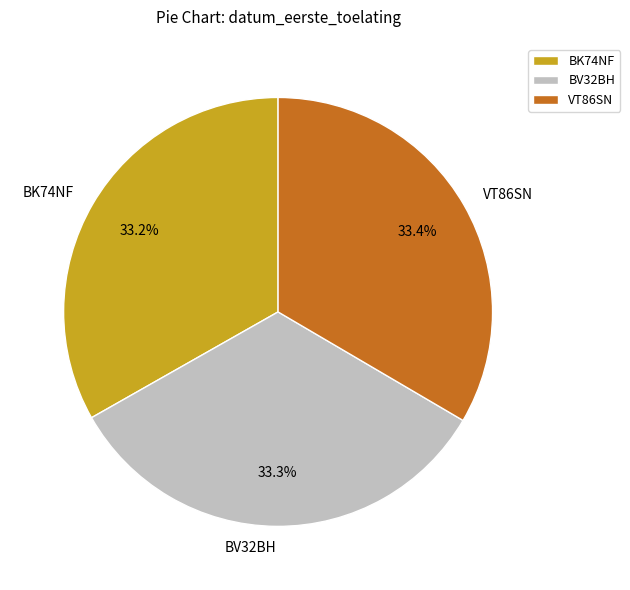

What is the ratio of the value at BV32BH to the value at VT86SN?

1.0